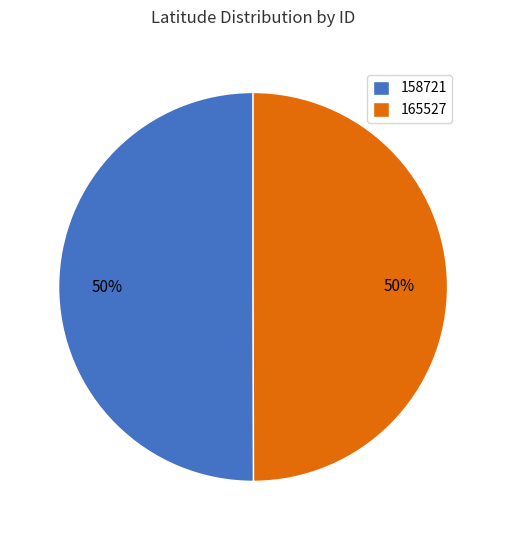

Approximately how many times larger is the value at 158721 compared to 165527?

1.0